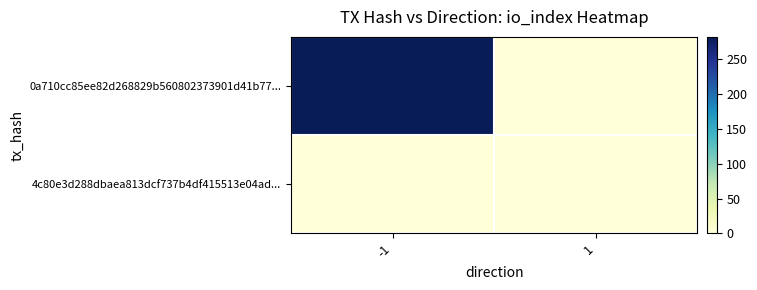

Reading left to right, extract all data points from this chart.

0a710cc85ee82d268829b560802373901d41b77...: -1=281	1=0
4c80e3d288dbaea813dcf737b4df415513e04ad...: -1=0	1=0